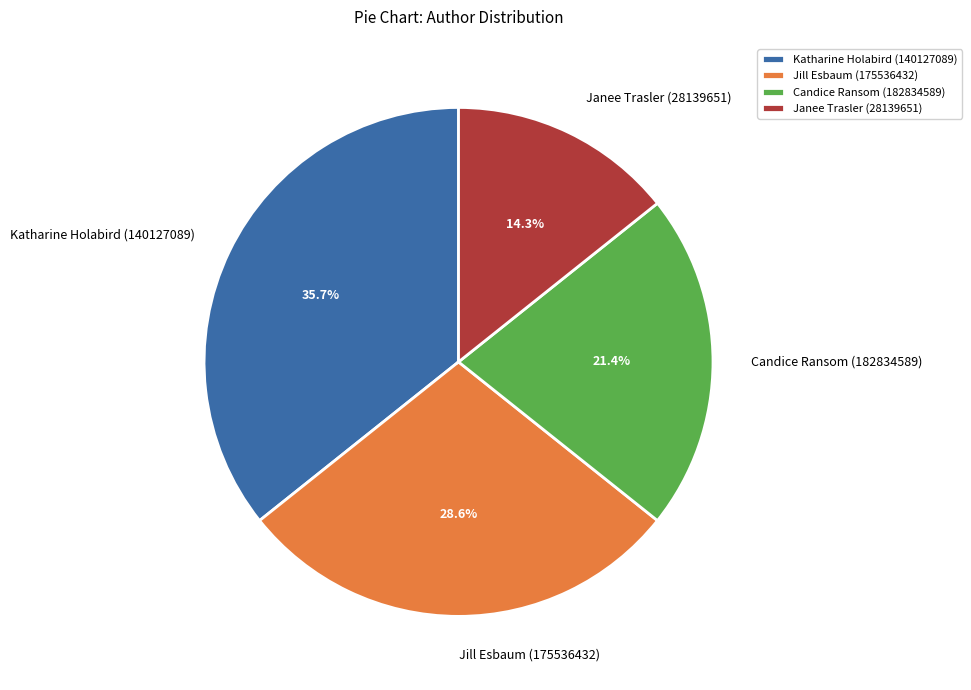

Which slice is the largest?

Katharine Holabird (140127089)